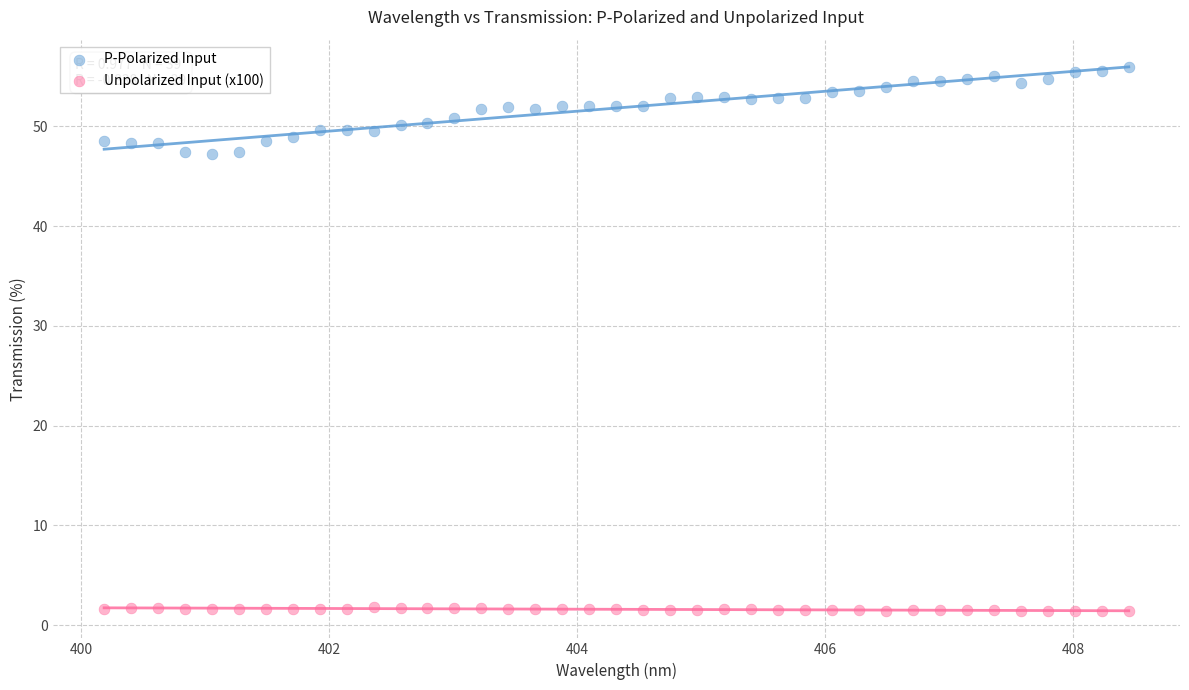

Across all data points, what is the range of Y values (max minus min)?

54.5